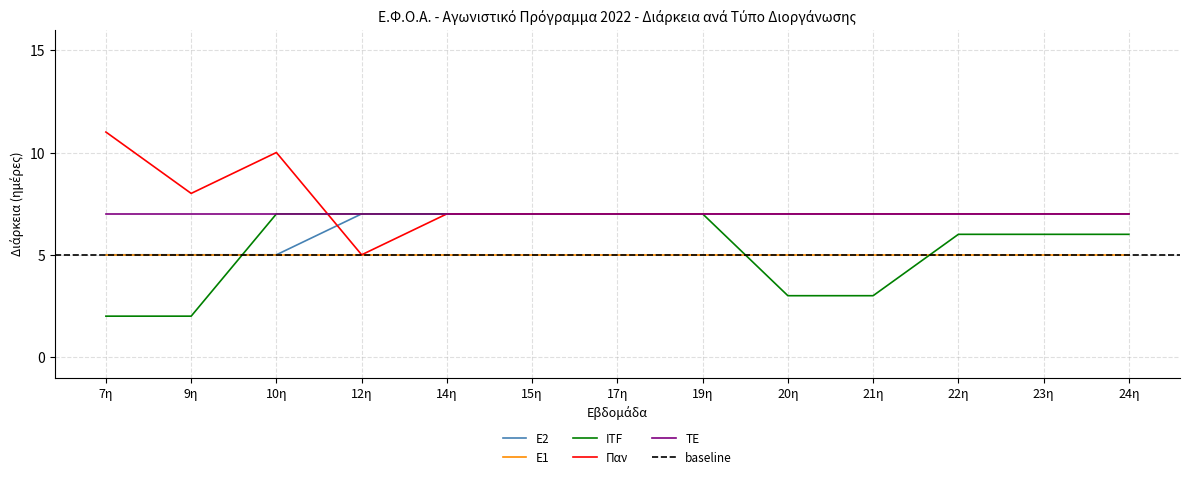

True or false: Ε2 and Παν intersect in this chart.

True